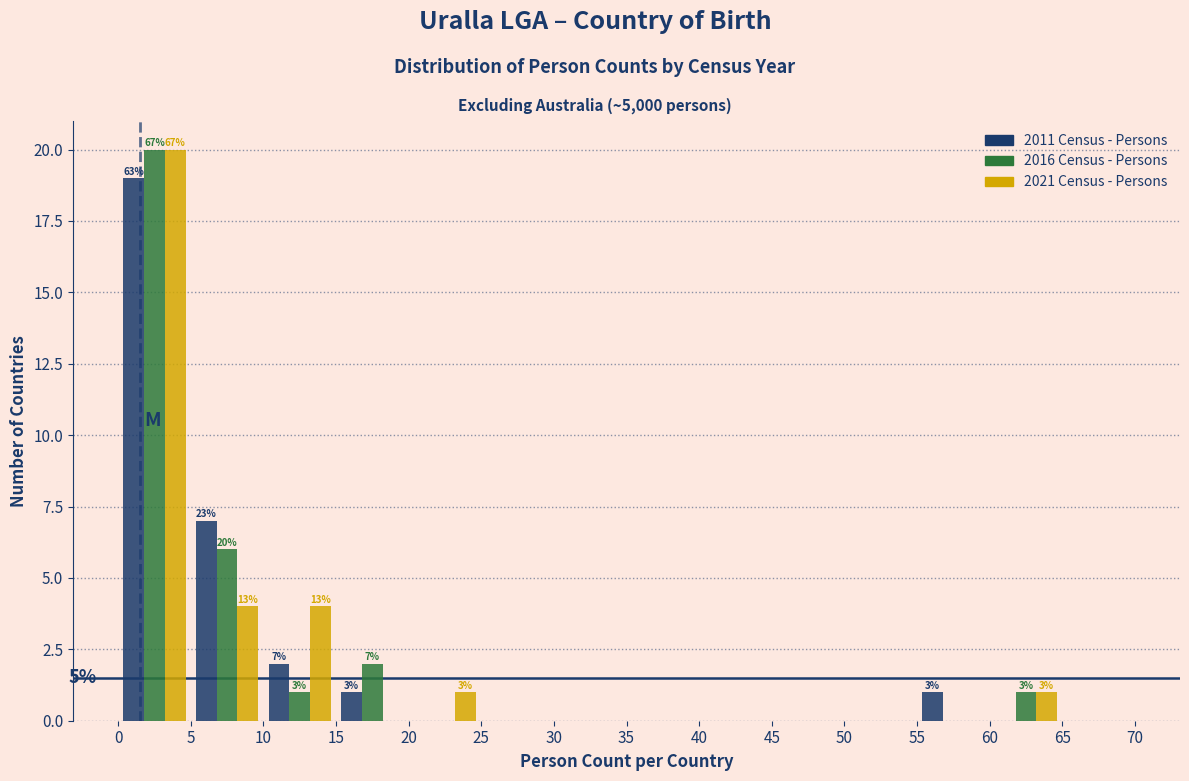

In the 2021 Census - Persons series, which range on the x-axis has the tallest bar?

0 to 5